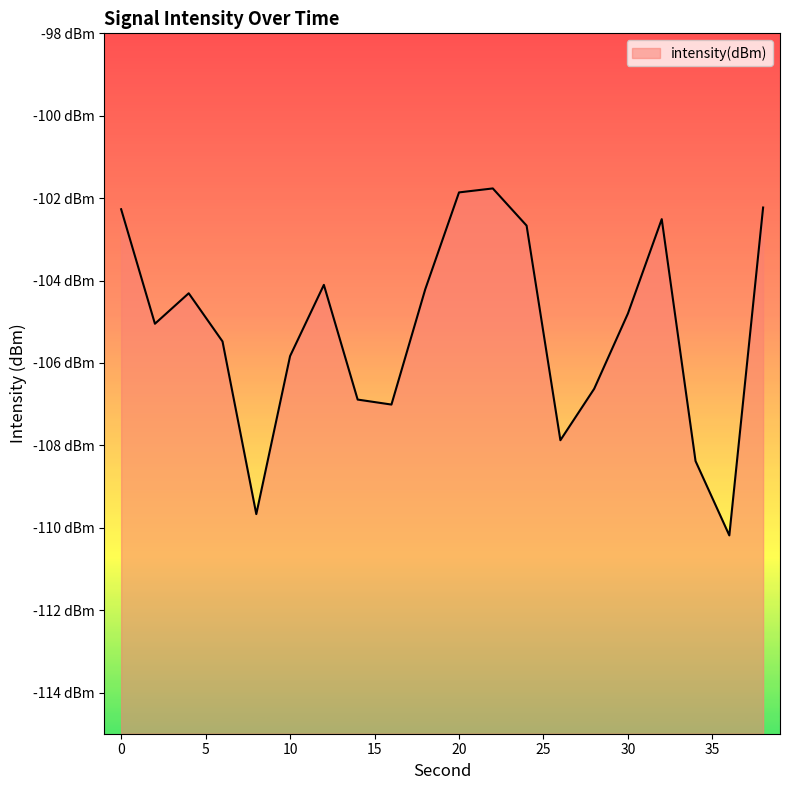

How many data points are less than -104?

14